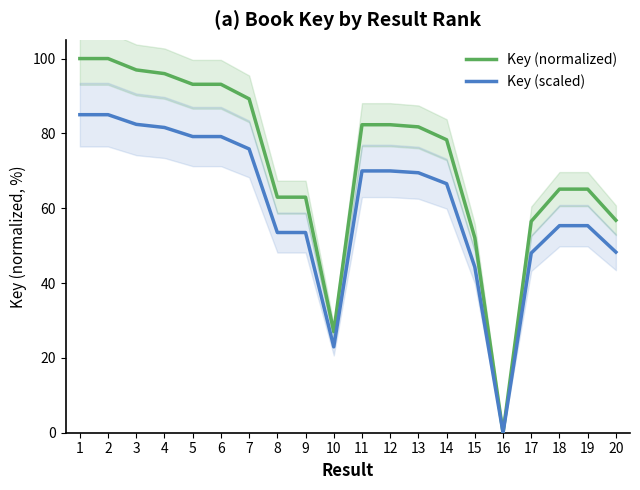

Is it true that Key (scaled) equals 48.0 at 17?

True